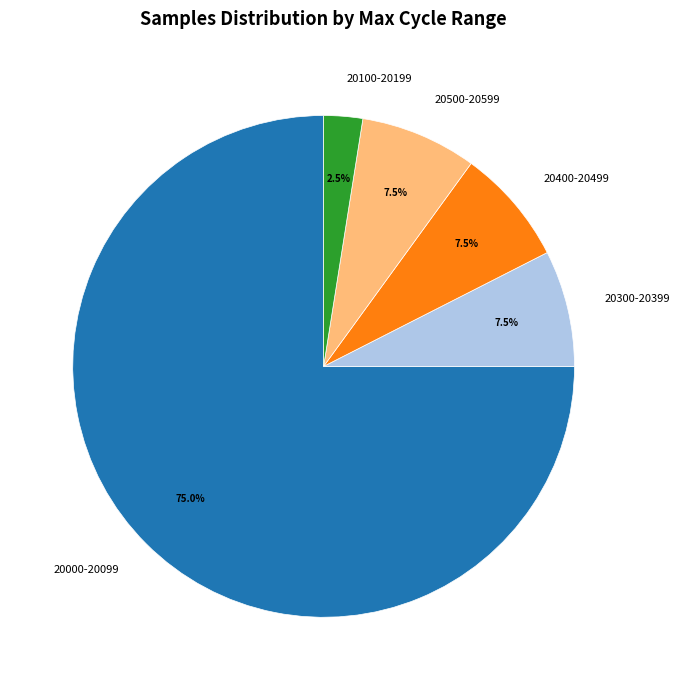

How many slices are in this pie chart?

5